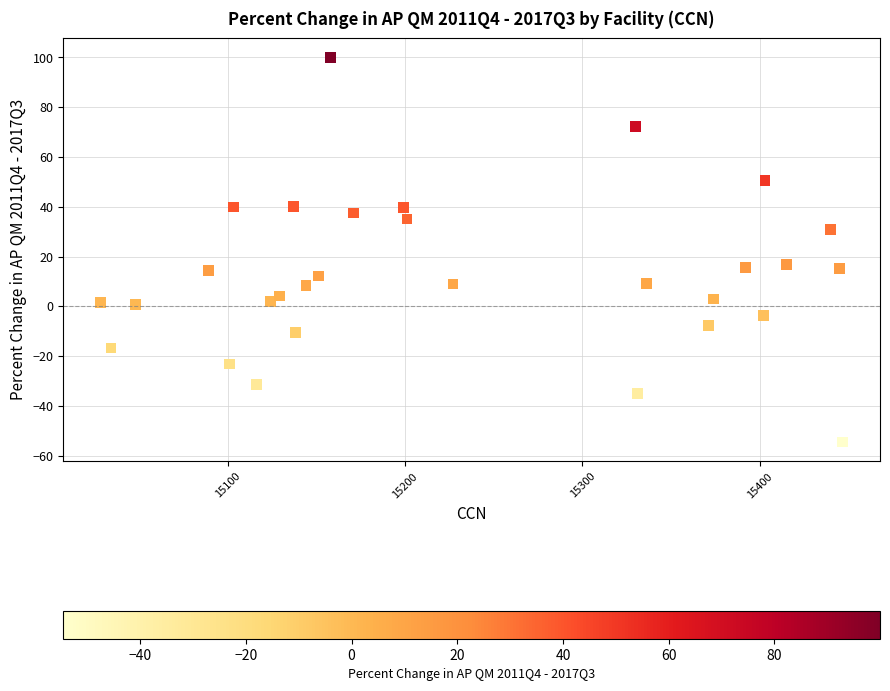

What is the range of X values (max minus min)?

419.0